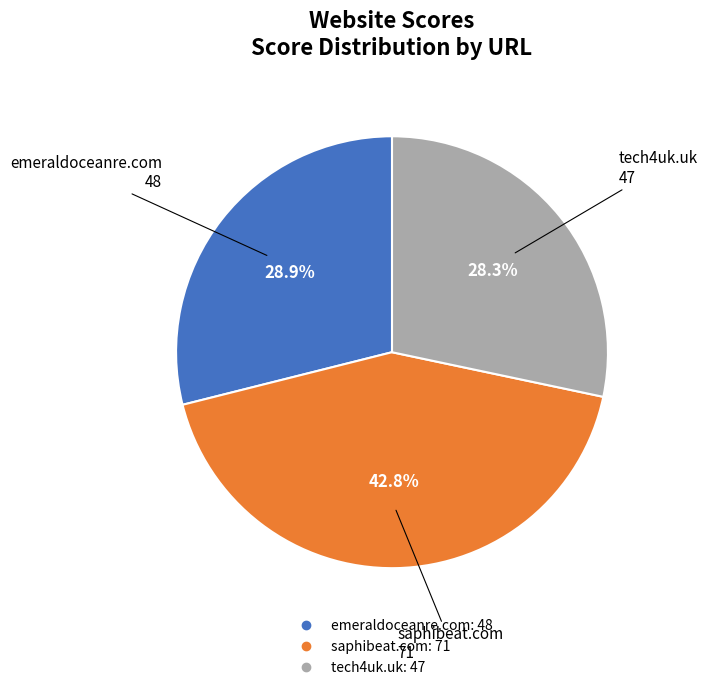

Is it true that saphibeat.com is 37% of the pie?

False